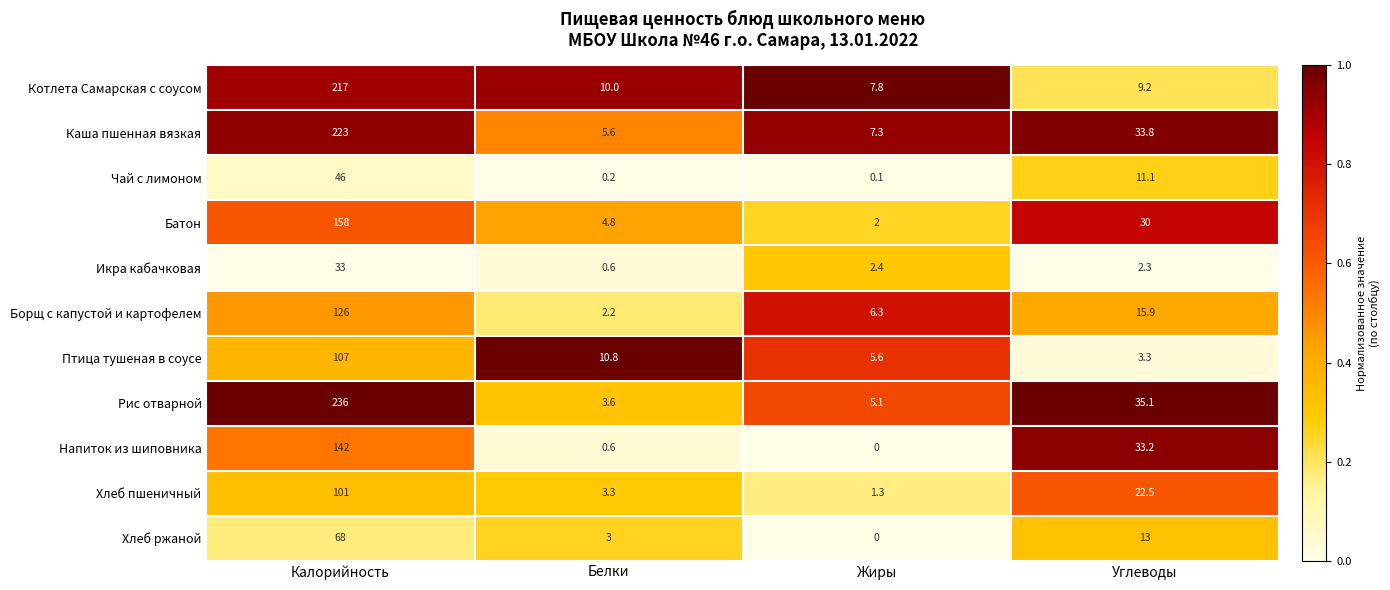

At which label is Батон closest to 80?

Углеводы